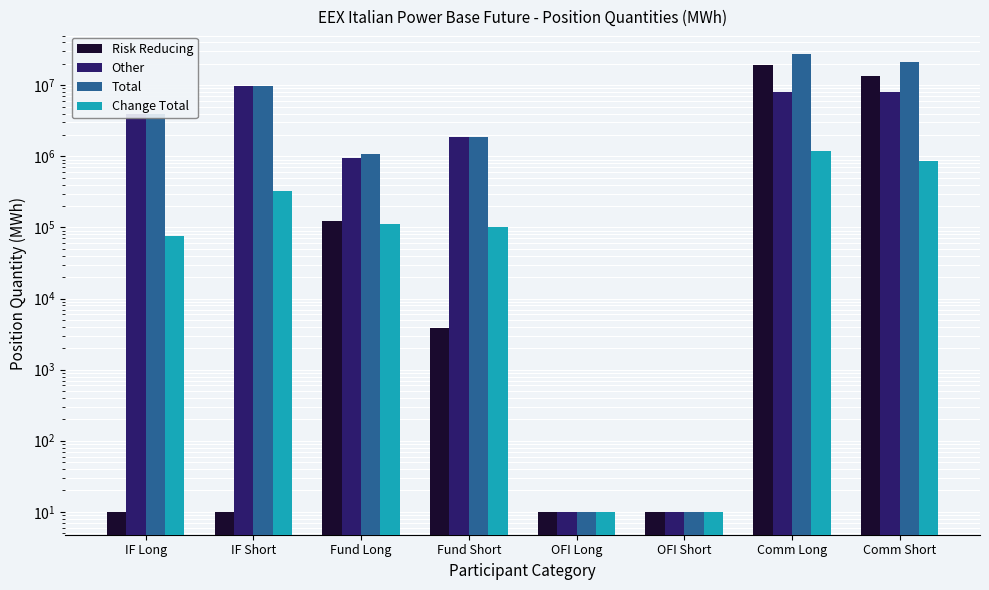

What is the maximum value for Other?

9715364